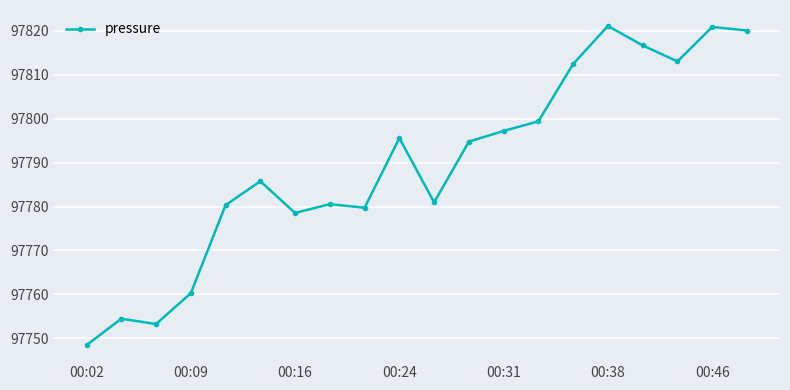

What is the smallest value displayed?

97748.4